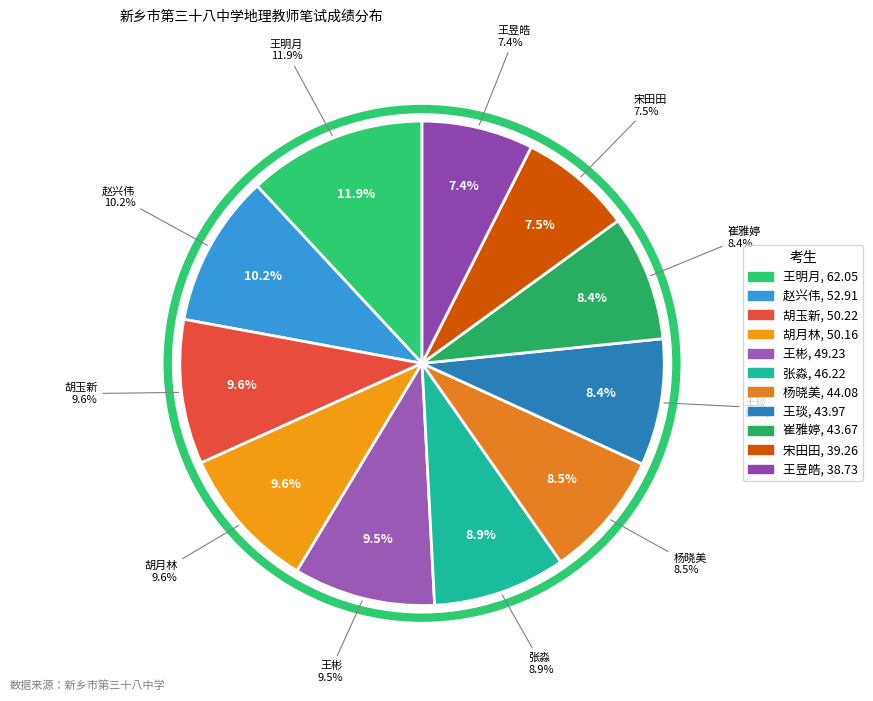

What is the total percentage of 胡玉新 and 杨晓美?

18.1%